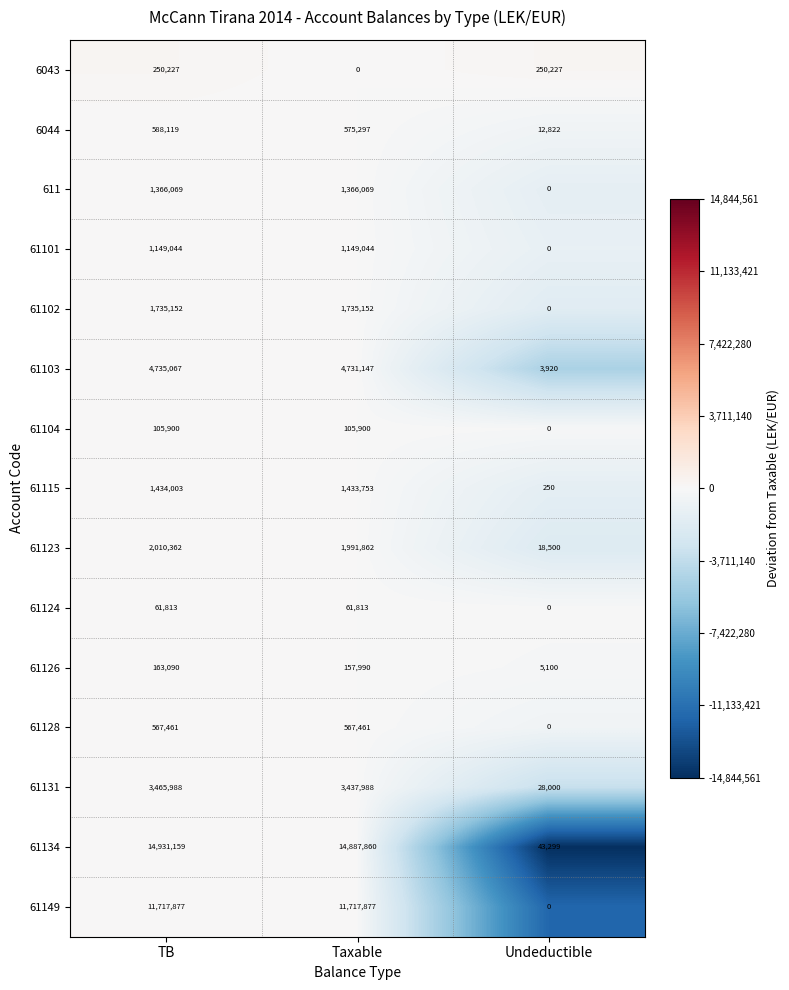

Which series changed the most between TB and Taxable?

6043